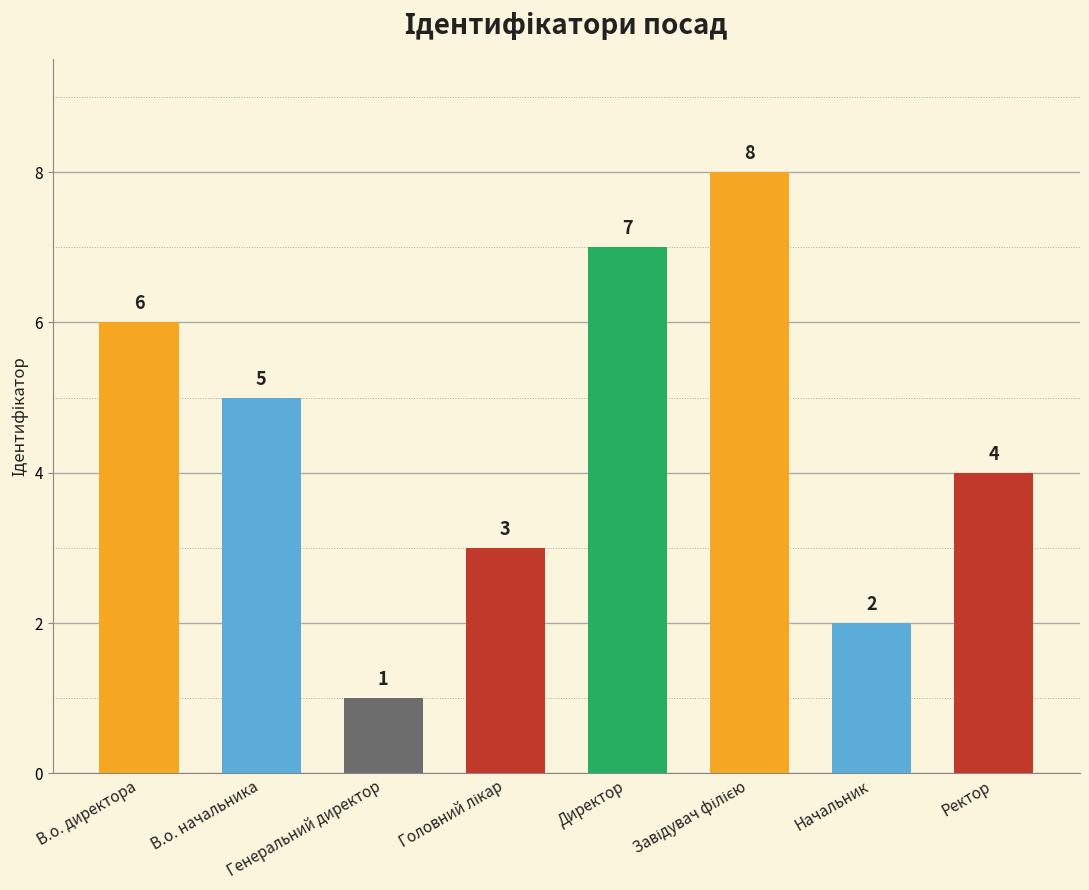

The value at Директор is 12. True or false?

False